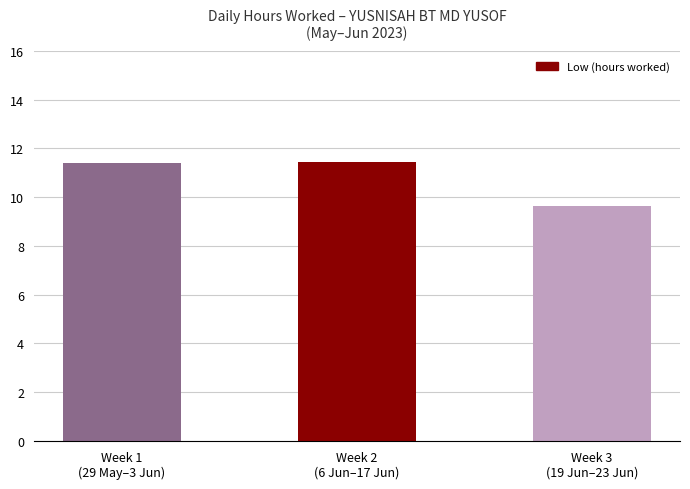

What is the difference between the maximum and minimum values?

1.8